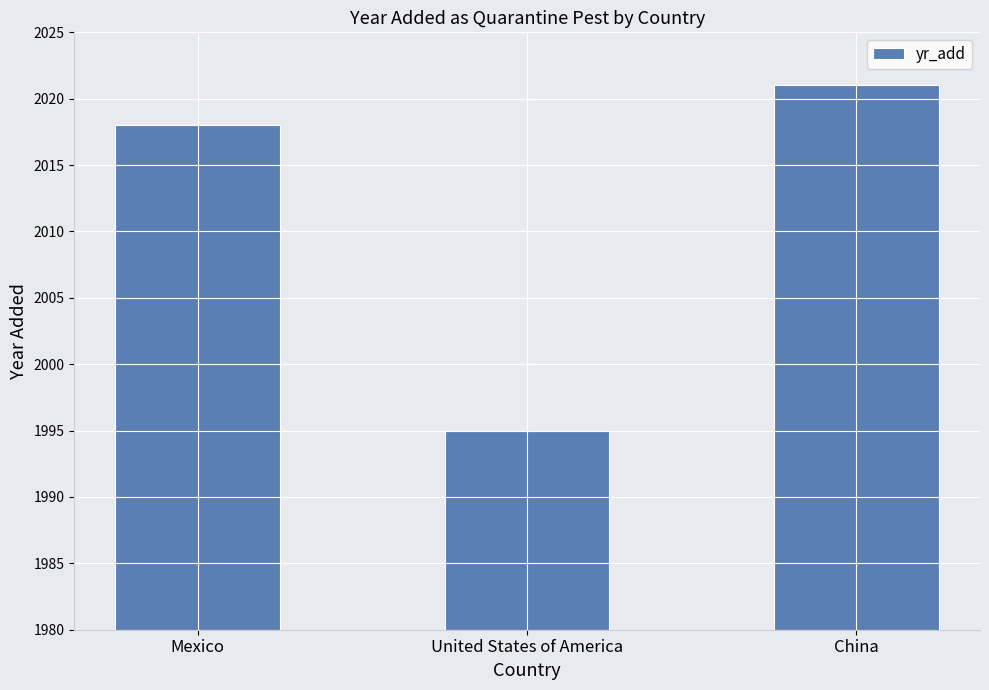

What is the approximate value at United States of America, to the nearest 5?

1995